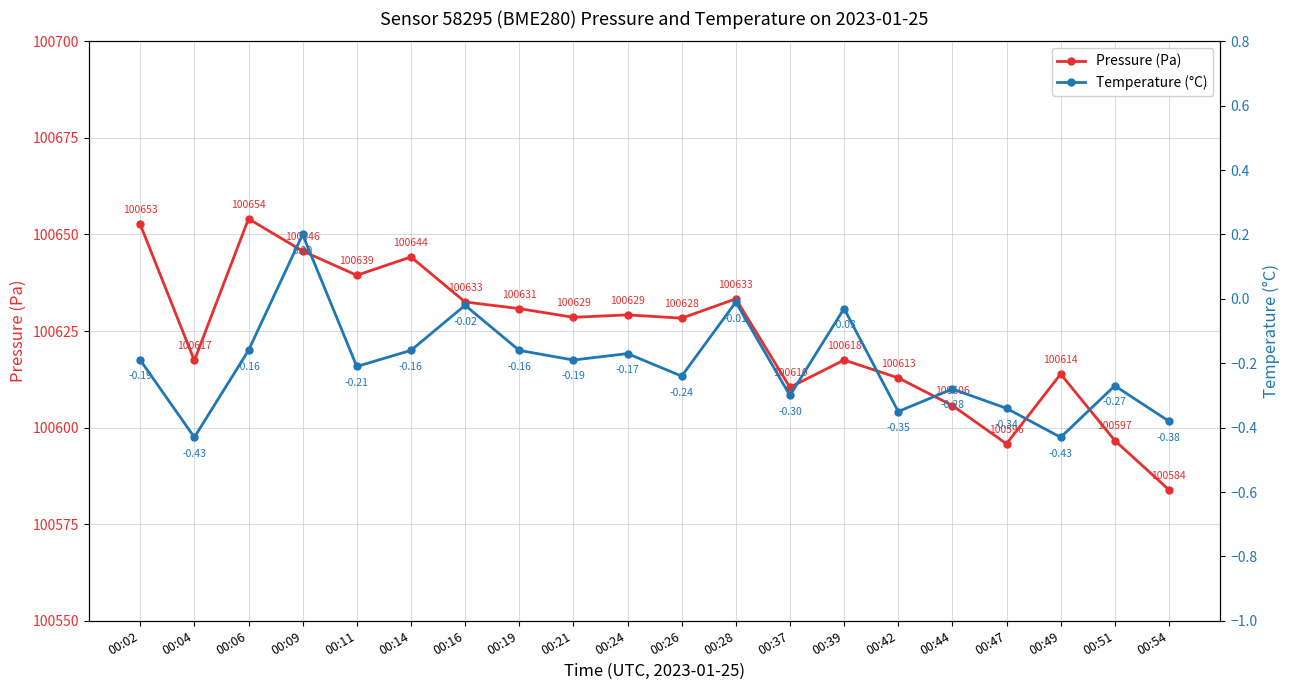

At 00:09, list the series in order from smallest to largest.

Temperature (°C), Pressure (Pa)